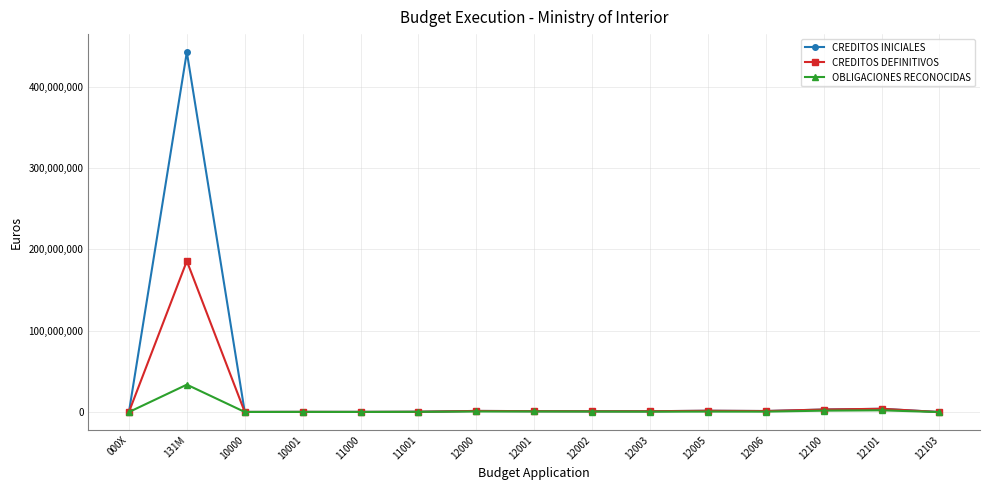

True or false: CREDITOS DEFINITIVOS has more than 0 points higher than both neighbors.

True